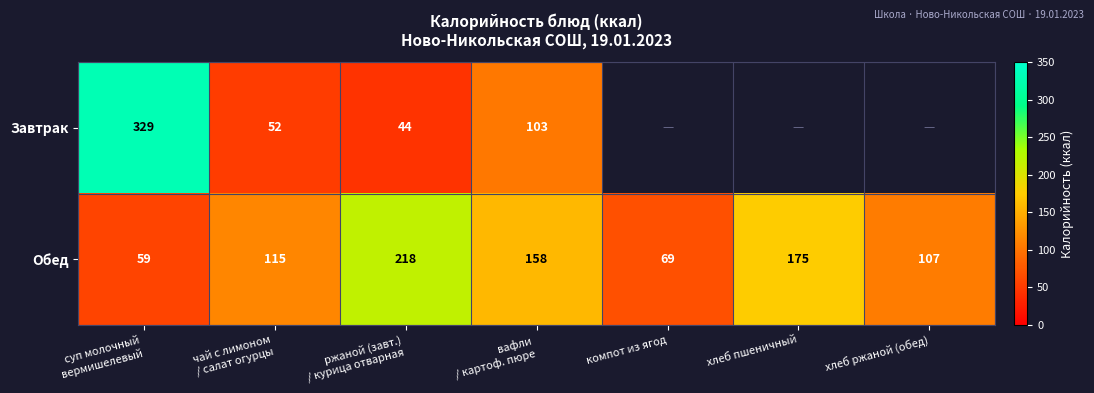

The value of Обед at хлеб ржаной (обед) is 107. True or false?

True